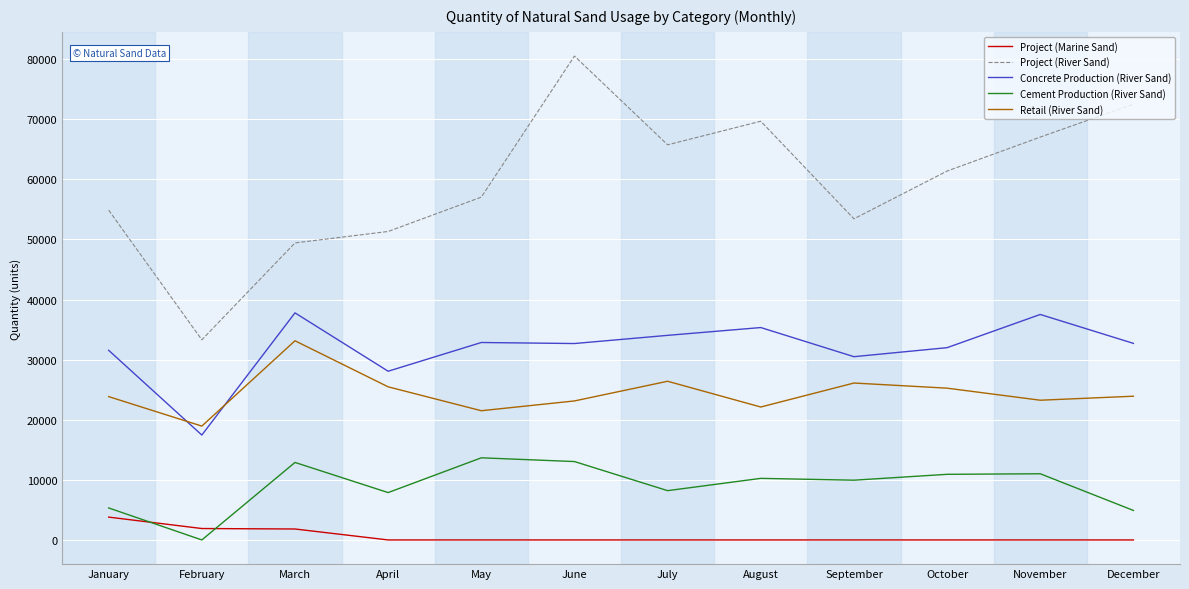

How many lines are shown in the chart?

5